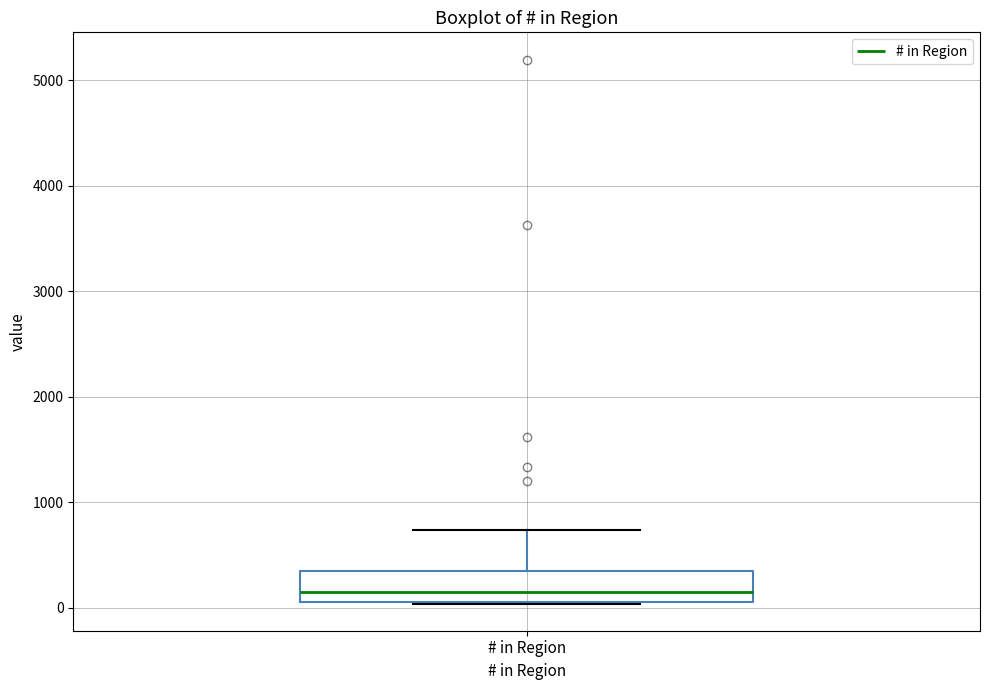

Transcribe this box plot: give where the median line is, the range the box spans, and where the two whiskers end, as read against the y-axis. The values are not printed on the chart, so give them approximately, as read against the axis.

median 200, box 100 to 300, whiskers 0 to 700